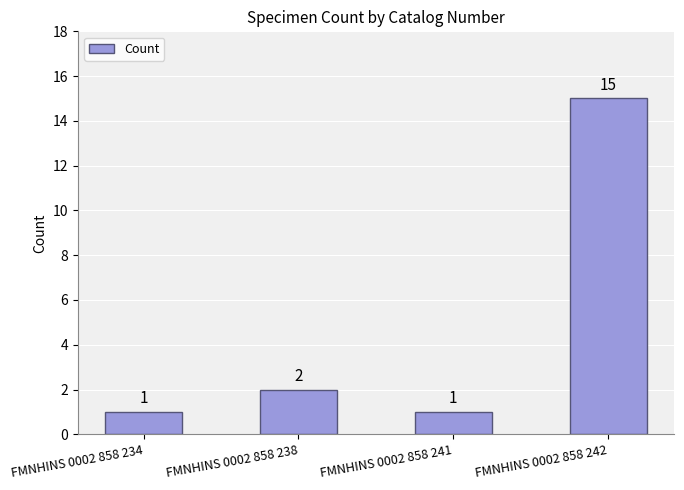

What is the change in value from FMNHINS 0002 858 234 to FMNHINS 0002 858 238?

+1